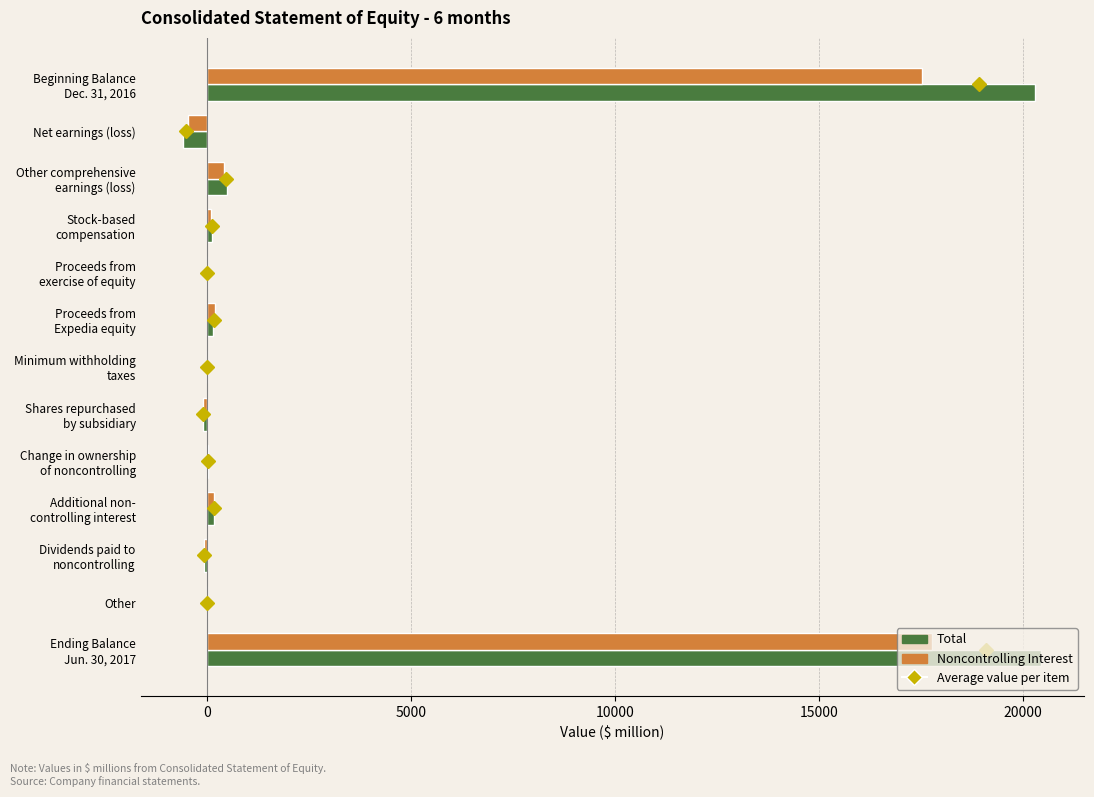

What is the highest value of the Total series?

20443